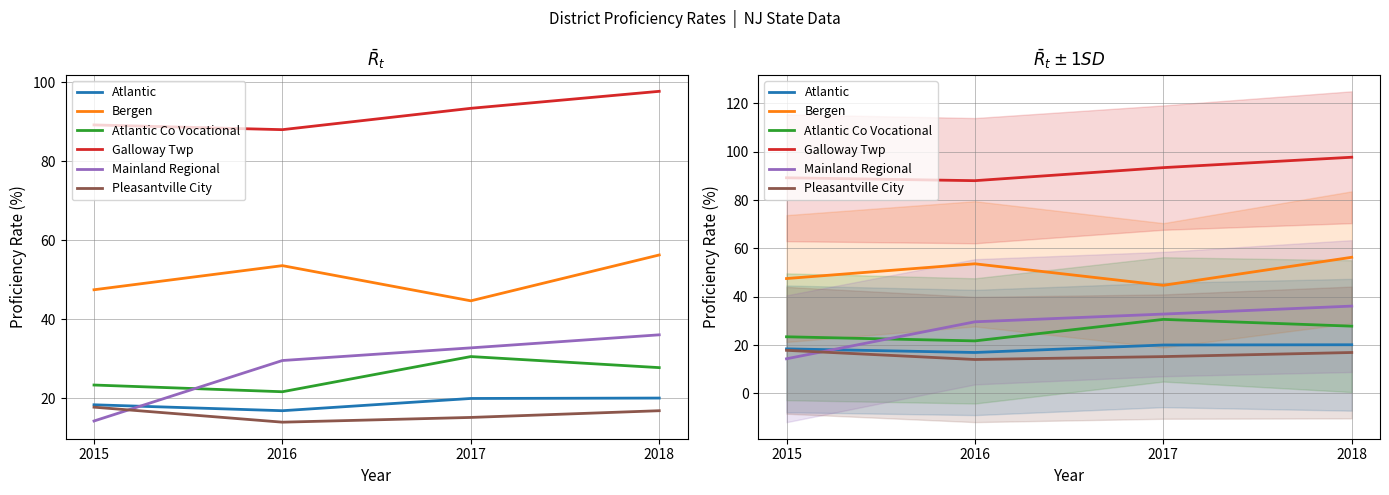

True or false: Atlantic and Atlantic Co Vocational cross at least once.

False